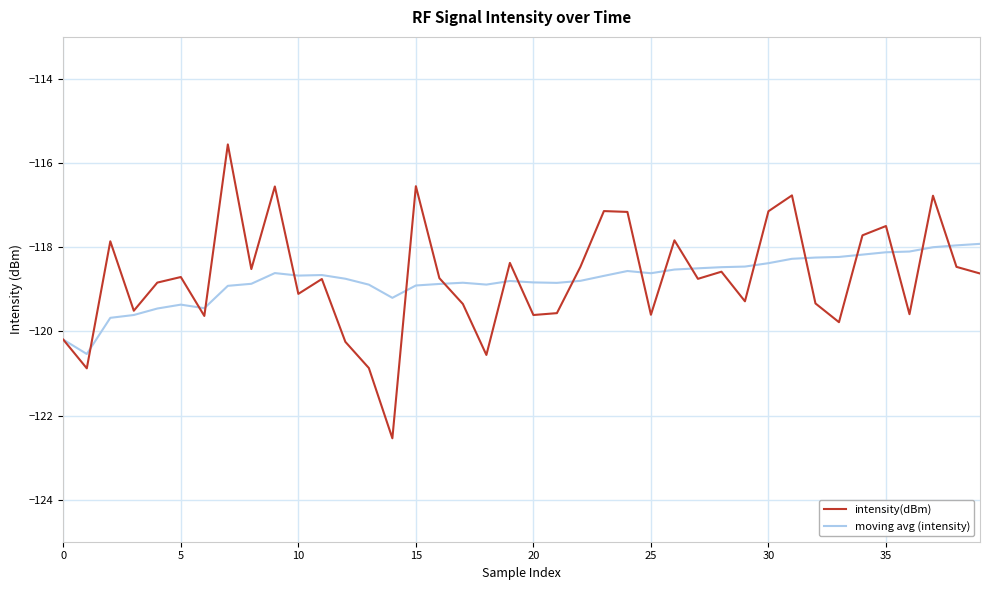

In moving avg (intensity), how many points are higher than both neighbors (excluding endpoints)?

6